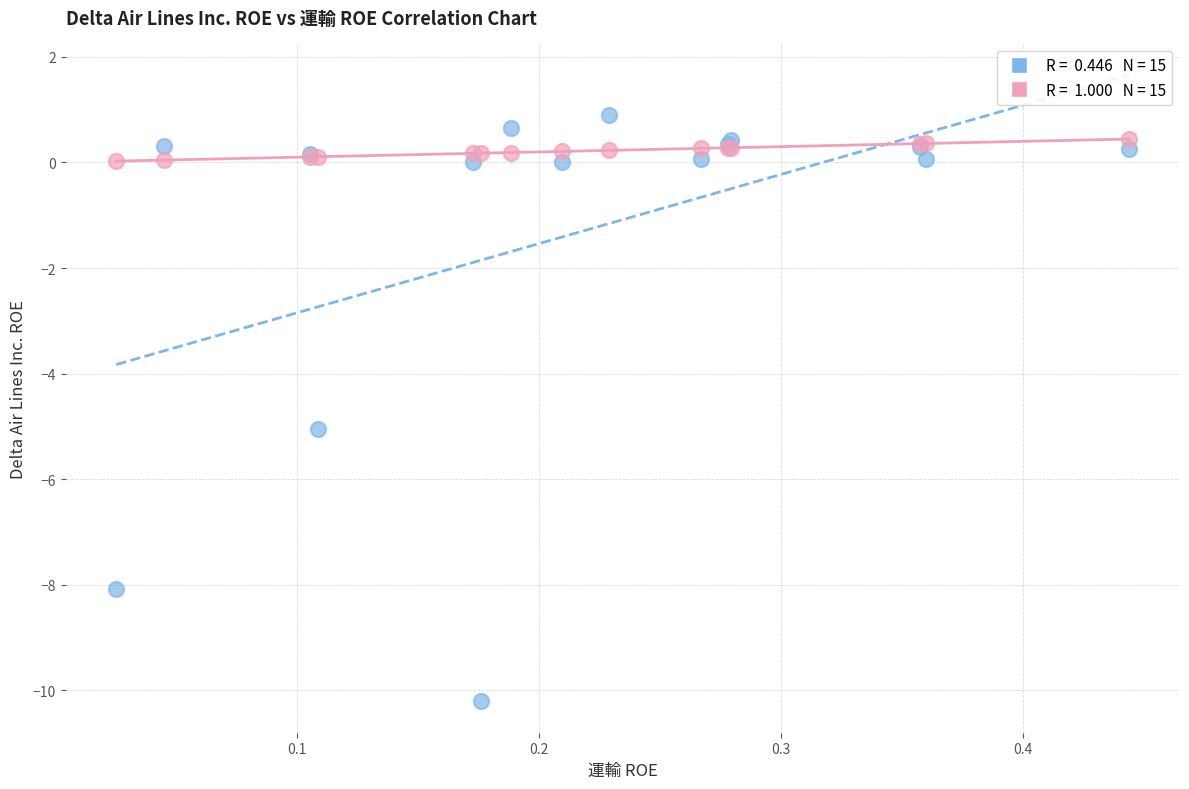

Across all series, what Y value is closest to -4?

-5.0